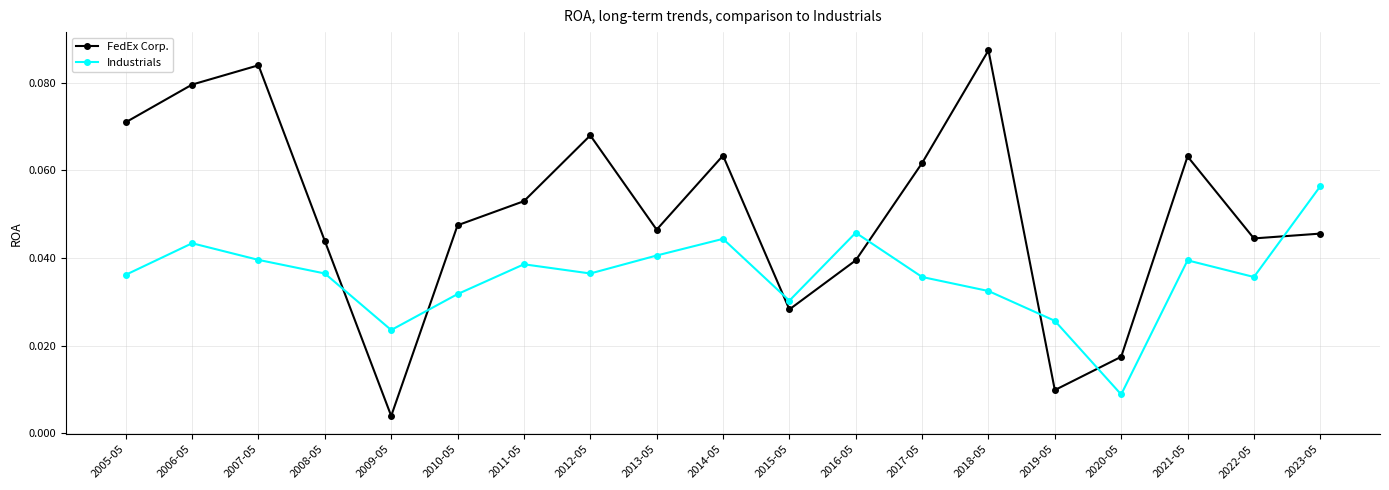

At which category does FedEx Corp. reach its first local valley?

2009-05